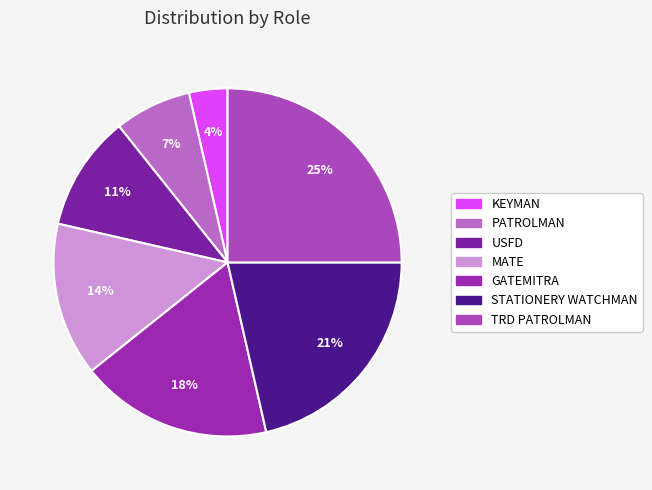

What is the smallest slice in the pie chart?

KEYMAN